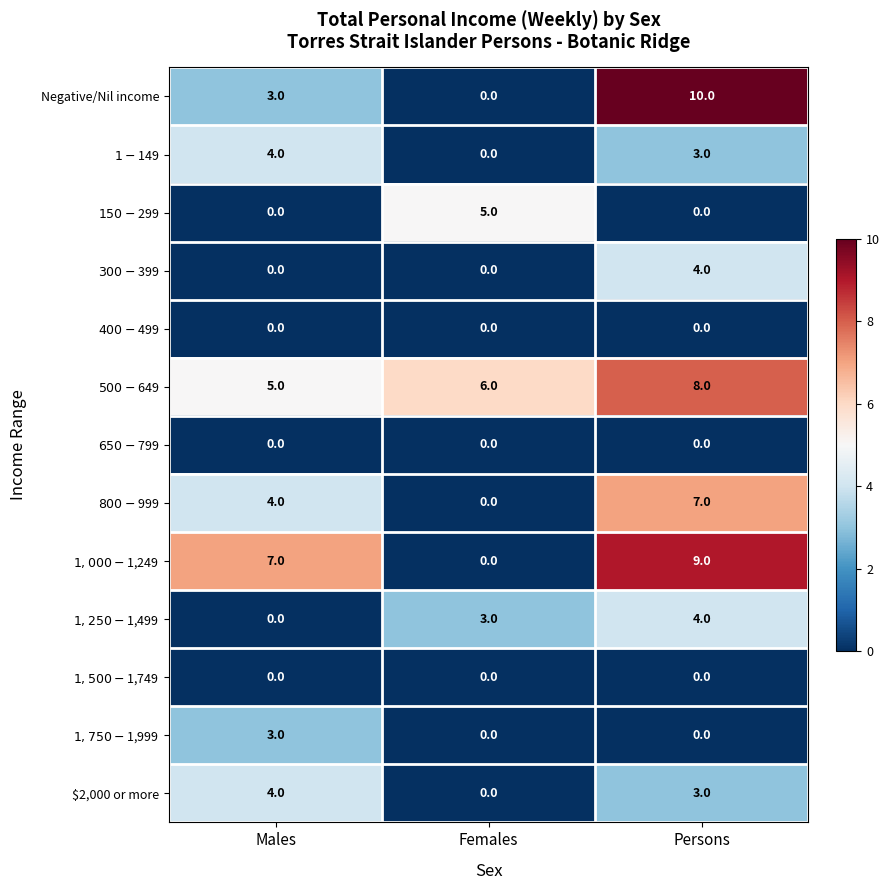

Where does the $2,000 or more series first go above 3?

Males